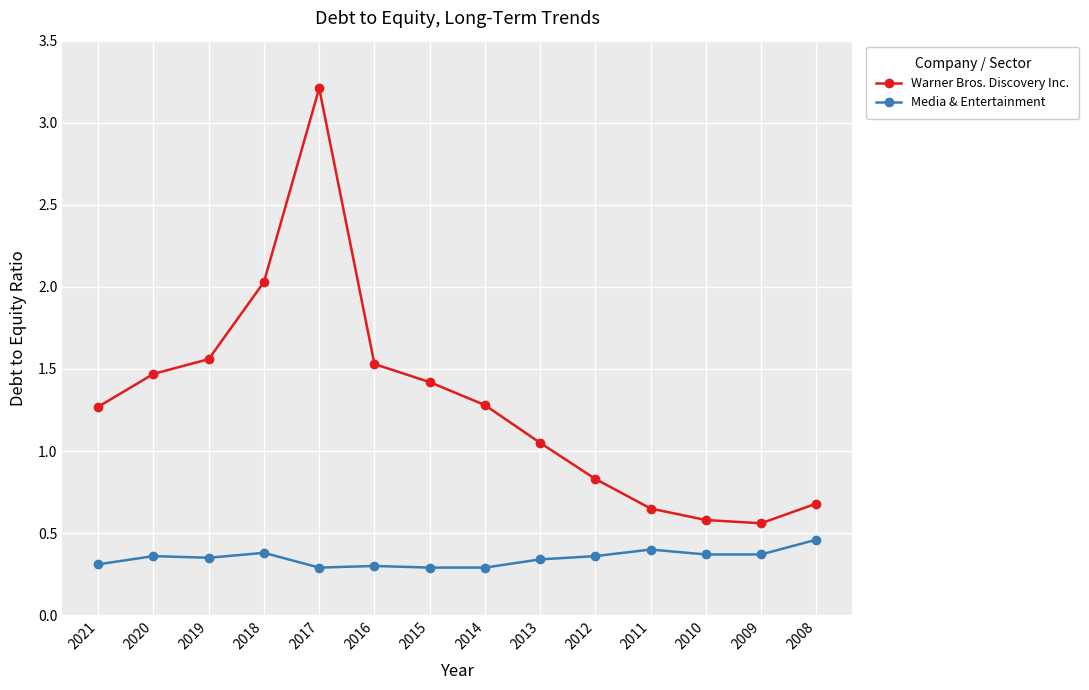

Which category has the highest value in the Warner Bros. Discovery Inc. series?

2017